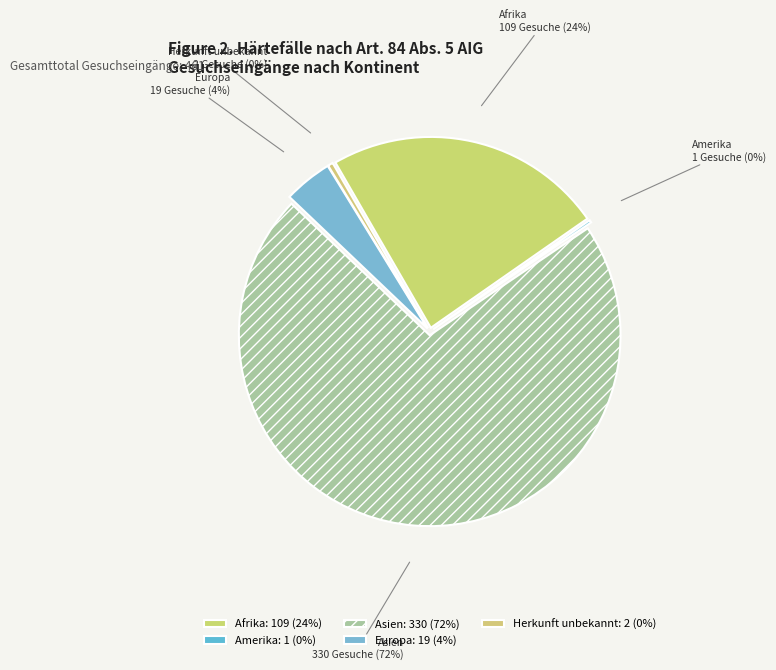

How many slices are in this pie chart?

5